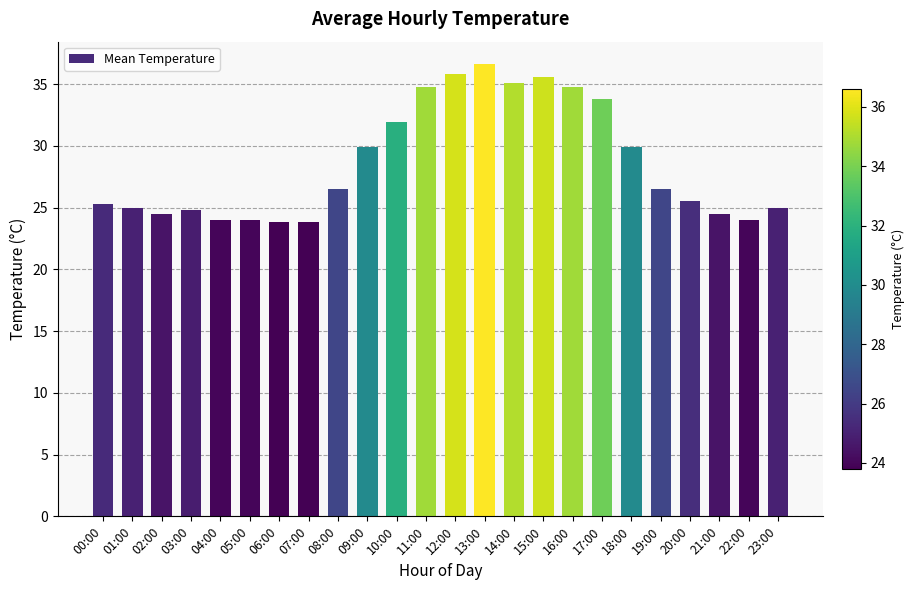

Reading left to right, transcribe all the data shown in this chart.

25.3	25.0	24.5	24.8	24.0	24.0	23.8	23.8	26.5	29.9	31.9	34.8	35.8	36.6	35.1	35.6	34.8	33.8	29.9	26.5	25.5	24.5	24.0	25.0